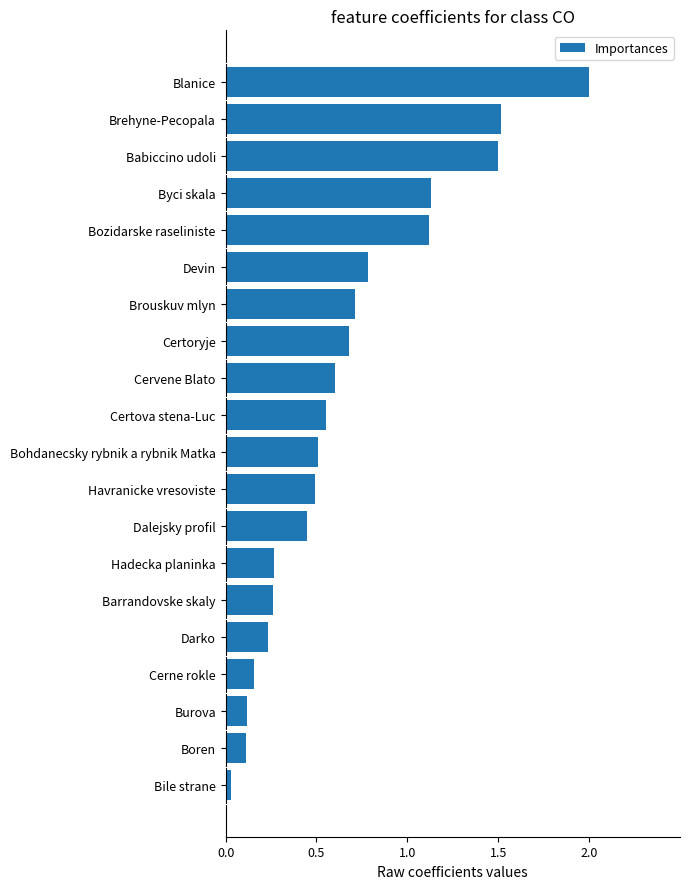

What is the greatest value displayed?

2.0